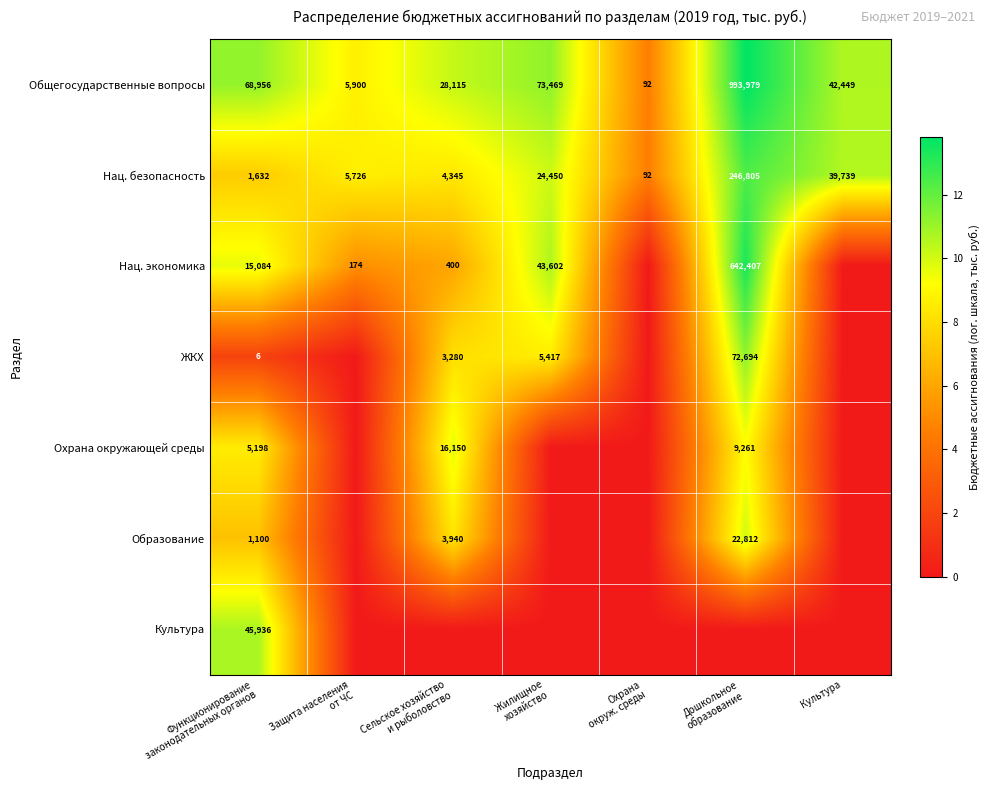

The Общегосударственные вопросы series shows 42449 at Культура. True or false?

True